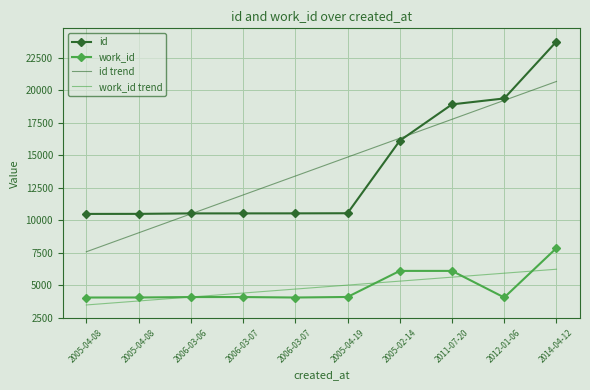

What are all the series names shown in the legend?

id, work_id, id trend, work_id trend